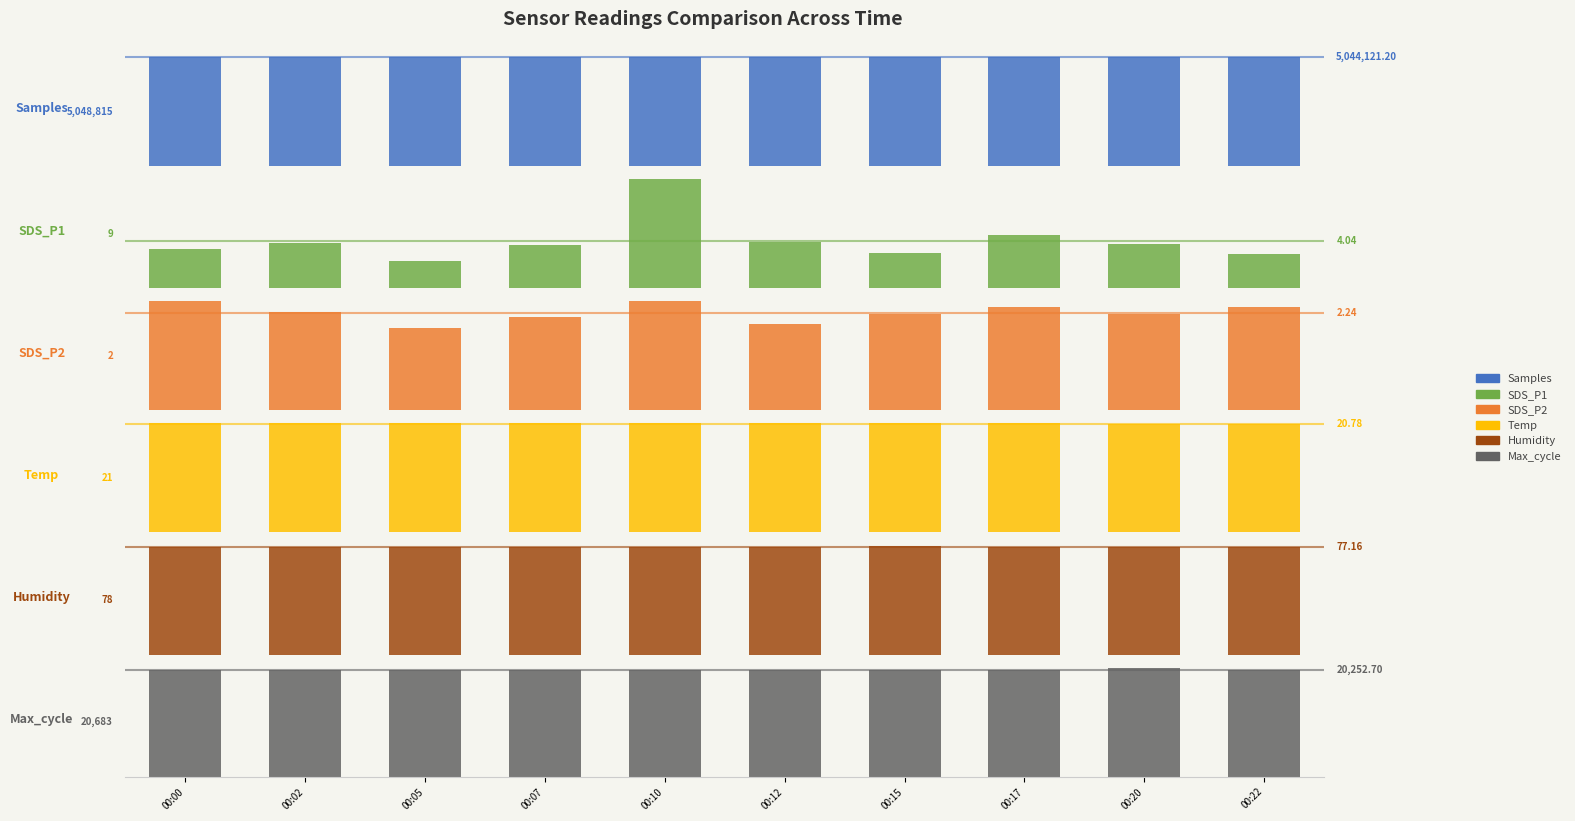

Reading left to right, what are all the values shown in this chart?

Samples: 00:00=5039998.0	00:02=5045924.0	00:05=5048815.0	00:07=5042777.0	00:10=5040871.0	00:12=5043199.0	00:15=5040816.0	00:17=5048336.0	00:20=5044003.0	00:22=5046473.0
SDS_P1: 00:00=3.3	00:02=3.9	00:05=2.3	00:07=3.7	00:10=9.2	00:12=3.9	00:15=3.0	00:17=4.5	00:20=3.7	00:22=2.9
SDS_P2: 00:00=2.5	00:02=2.2	00:05=1.9	00:07=2.1	00:10=2.5	00:12=2.0	00:15=2.2	00:17=2.4	00:20=2.2	00:22=2.4
Temp: 00:00=20.8	00:02=20.8	00:05=20.8	00:07=20.8	00:10=20.8	00:12=20.8	00:15=20.8	00:17=20.8	00:20=20.7	00:22=20.7
Humidity: 00:00=77.1	00:02=77.1	00:05=77.1	00:07=77.1	00:10=77.1	00:12=77.1	00:15=77.9	00:17=77.1	00:20=77.0	00:22=77.0
Max_cycle: 00:00=20203.0	00:02=20195.0	00:05=20203.0	00:07=20199.0	00:10=20200.0	00:12=20218.0	00:15=20219.0	00:17=20192.0	00:20=20683.0	00:22=20215.0